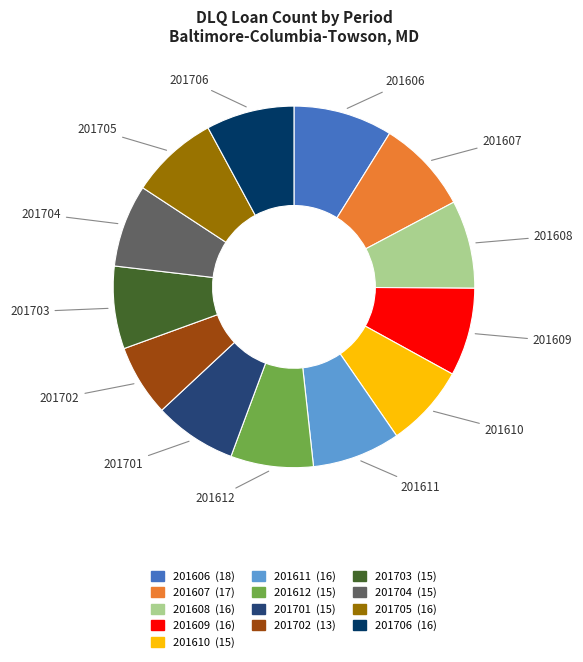

Is the sum of 201703 and 201701 greater than half?

No